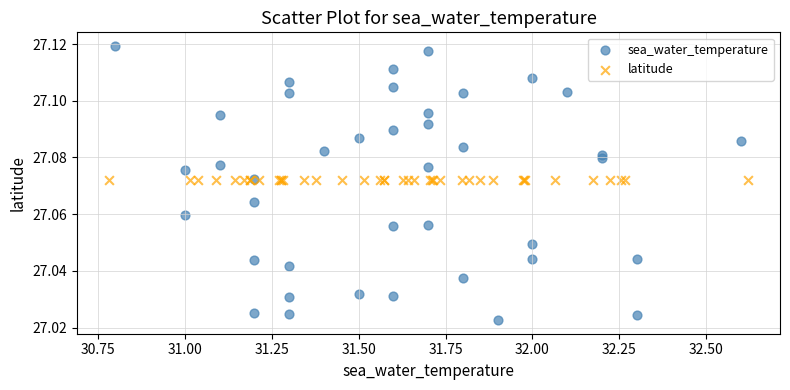

Which series reaches the maximum Y coordinate?

sea_water_temperature